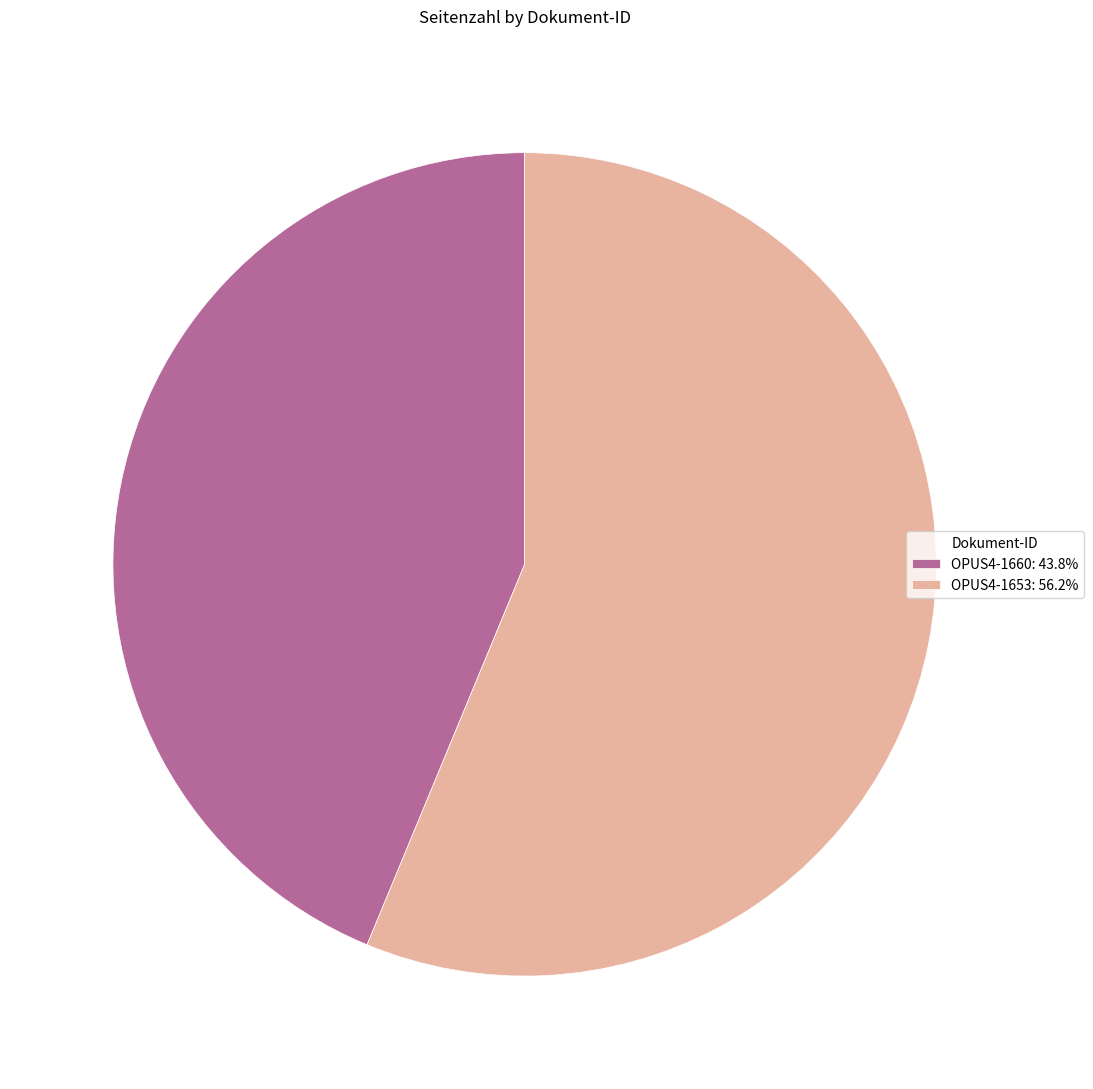

True or false: OPUS4-1653 accounts for 56% of the total.

True